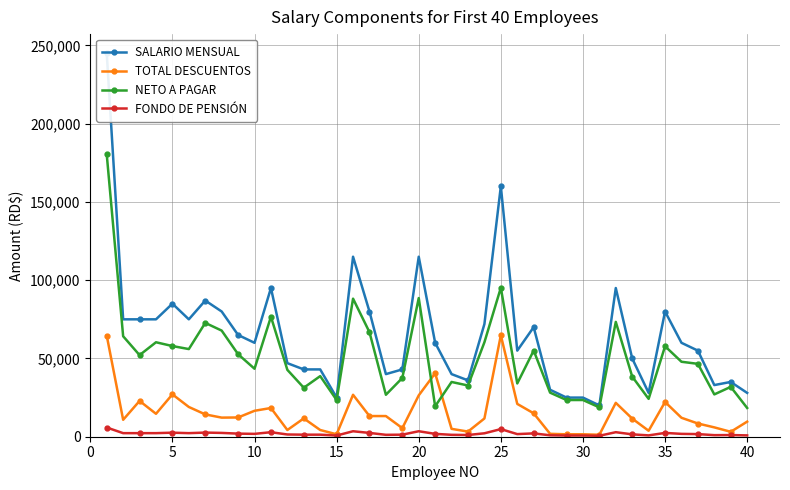

True or false: NETO A PAGAR has more than 1 interior local peaks.

True